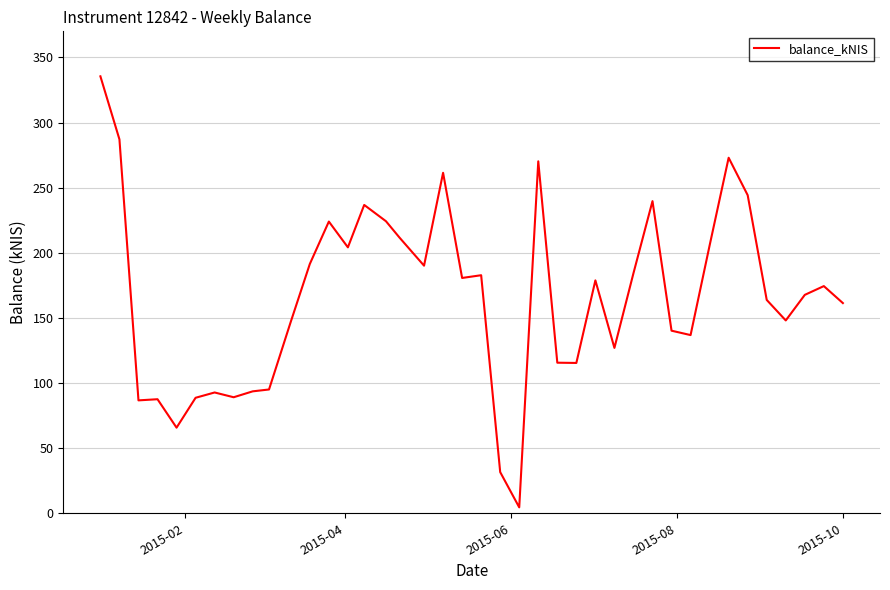

How many categories are shown in the chart?

40